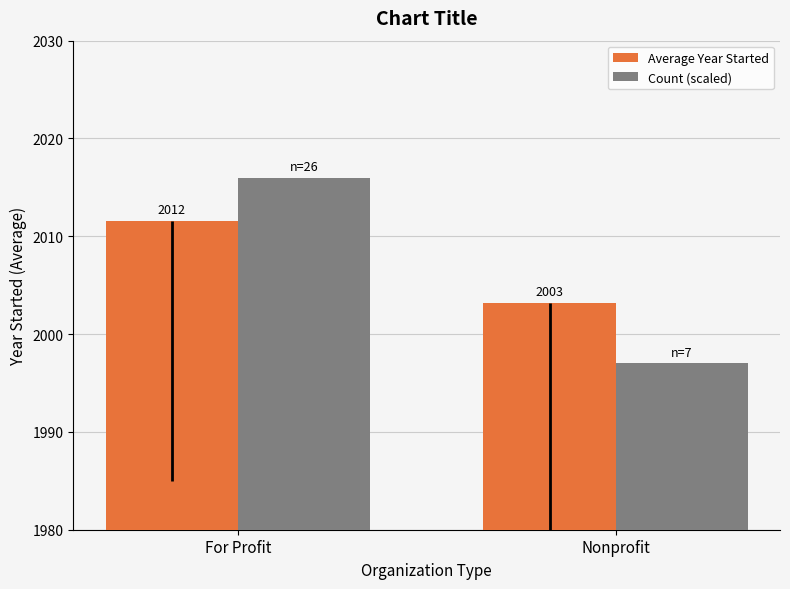

Between For Profit and Nonprofit, which series saw the biggest shift?

Count (scaled)